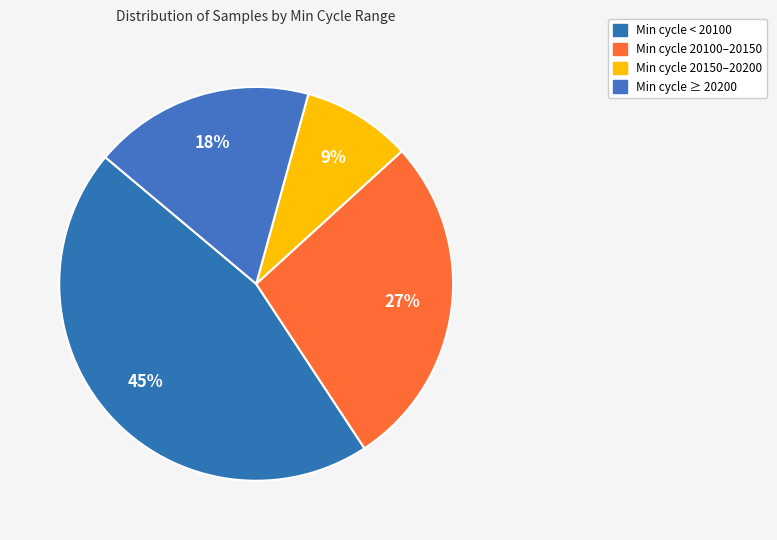

How many segments does this pie chart have?

4